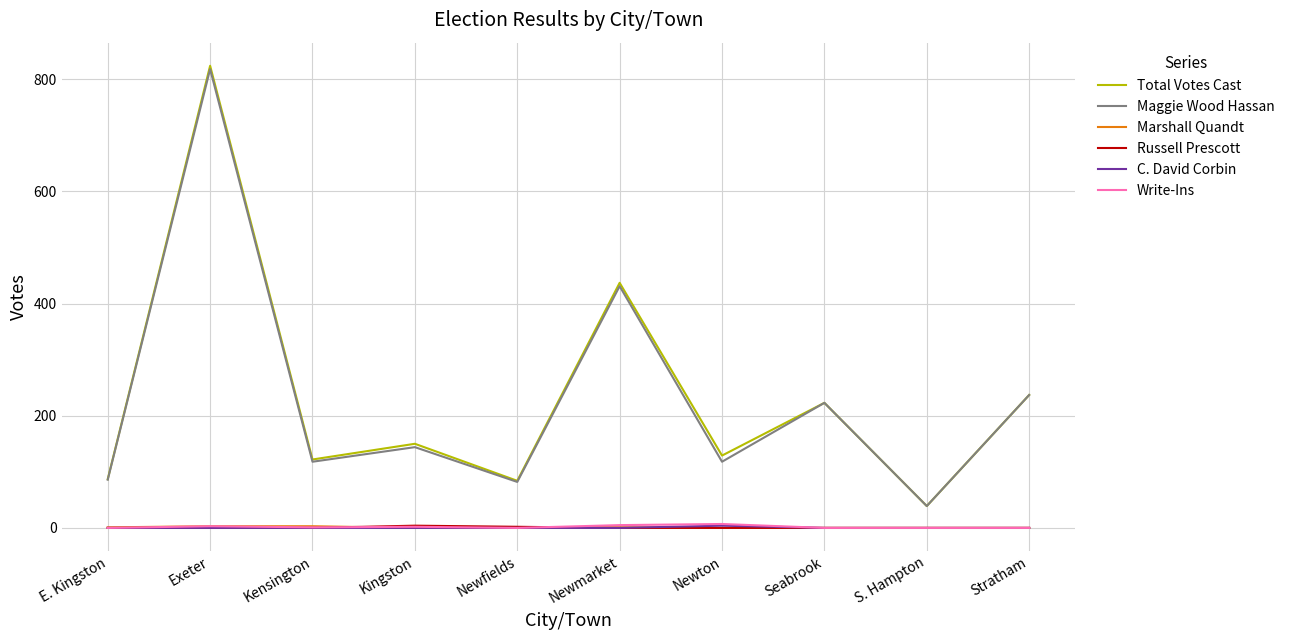

What is the greatest value displayed?

824